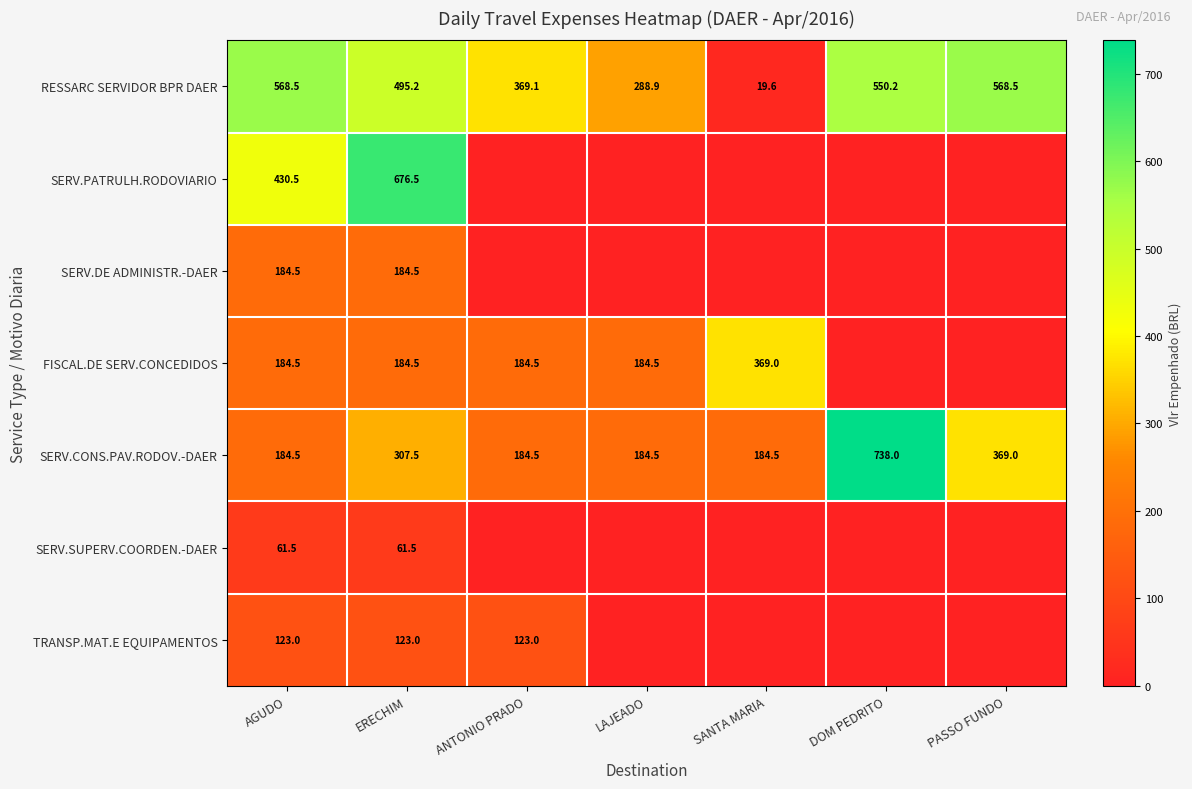

What is the total value across all series at AGUDO?

1737.0